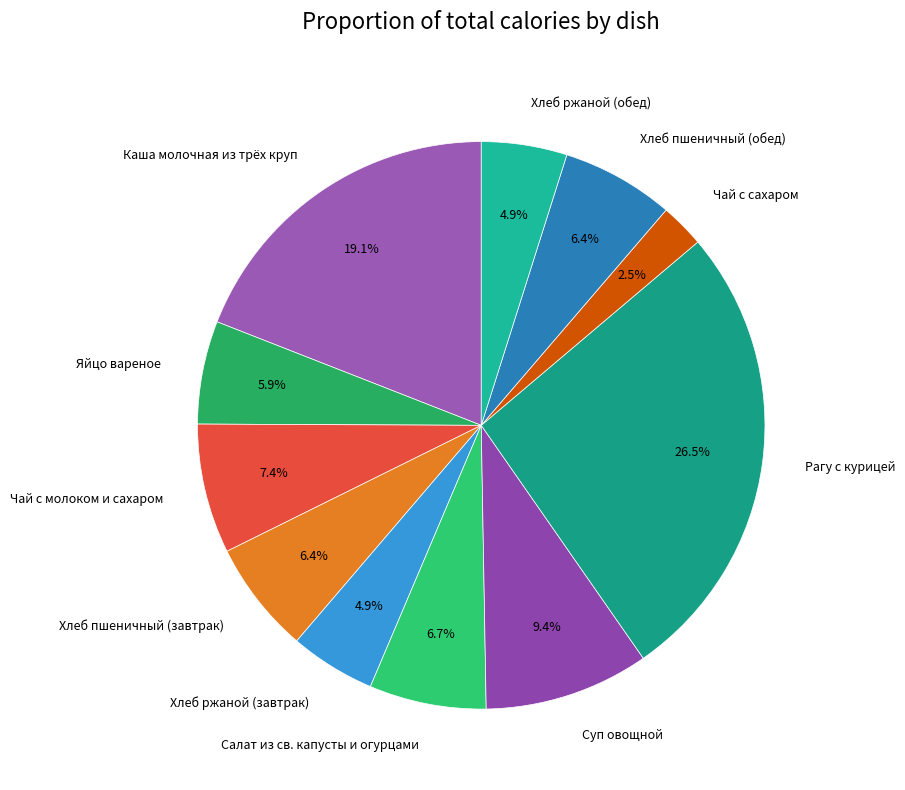

To the nearest percent, what is the difference between the largest and smallest slice percentages?

24%